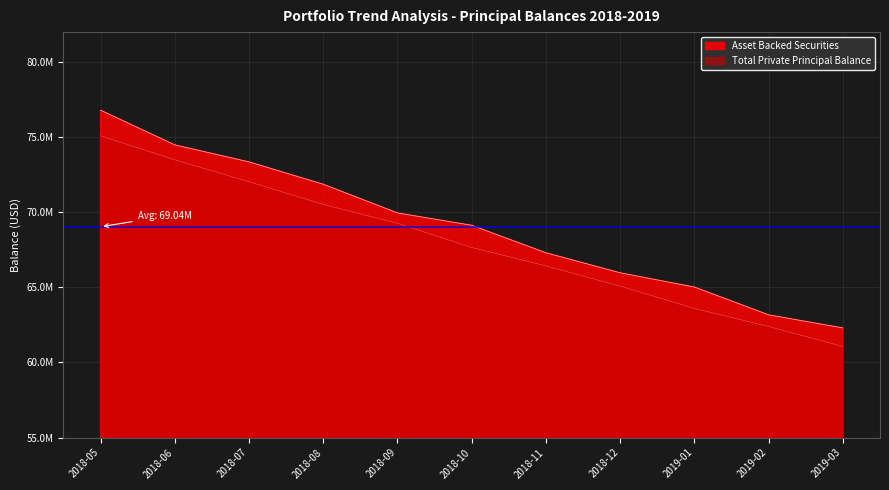

Does the chart have visible grid lines?

Yes